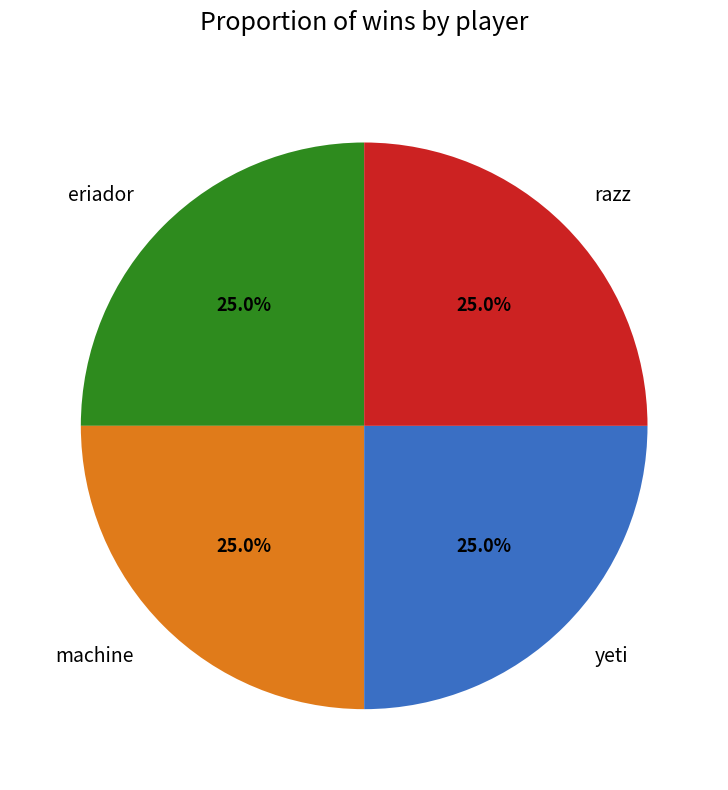

How much of the chart is everything except yeti?

75.0%